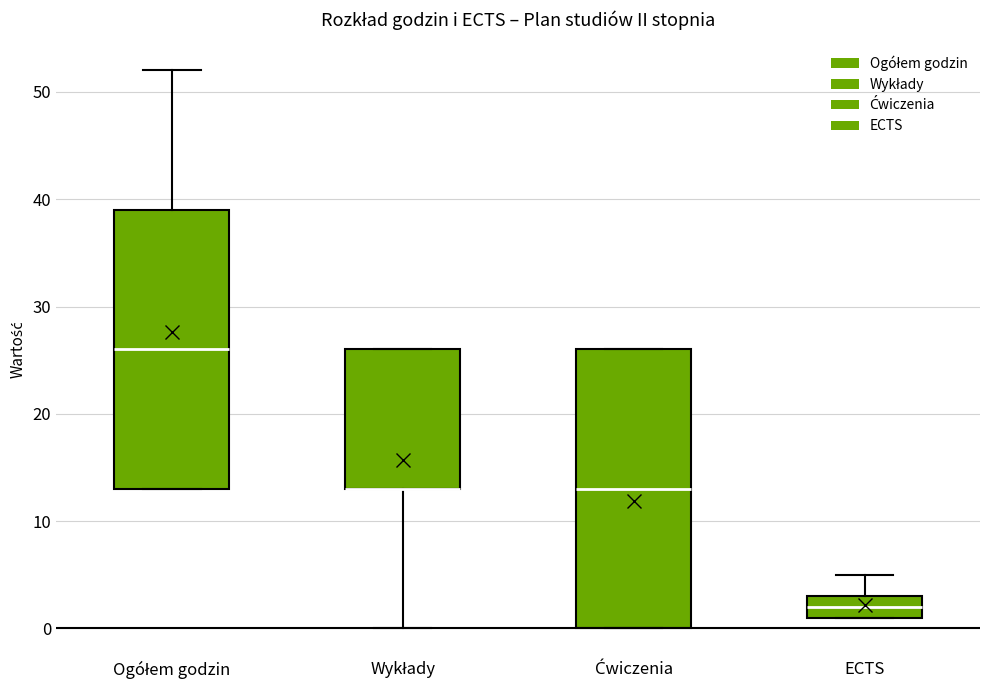

Reading left to right, read every box against the y-axis: the position of its median line, the range the box covers, and the ends of its whiskers. The values are not printed on the chart, so give them approximately, as read against the axis.

Ogółem godzin: median 26, box 13 to 39, whiskers 13 to 52
Wykłady: median 13 (drawn on the box's lower edge), box 13 to 26, whiskers 0 to 26
Ćwiczenia: median 13, box 0 to 26, whiskers 0 to 26
ECTS: median 2, box 1 to 3, whiskers 1 to 5